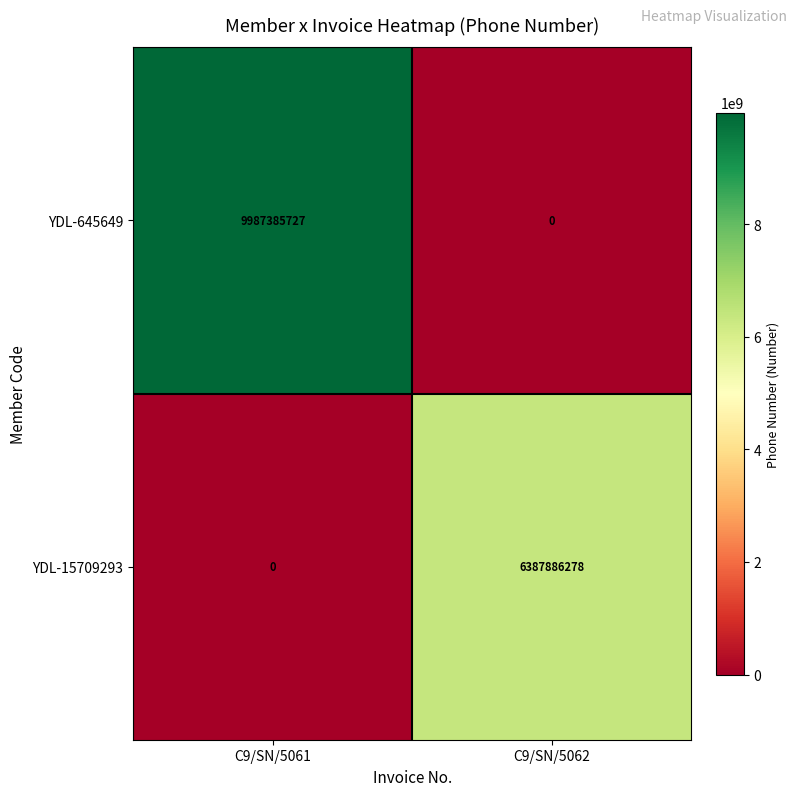

What is the difference between the maximum and minimum values in the YDL-15709293 series?

6387886278